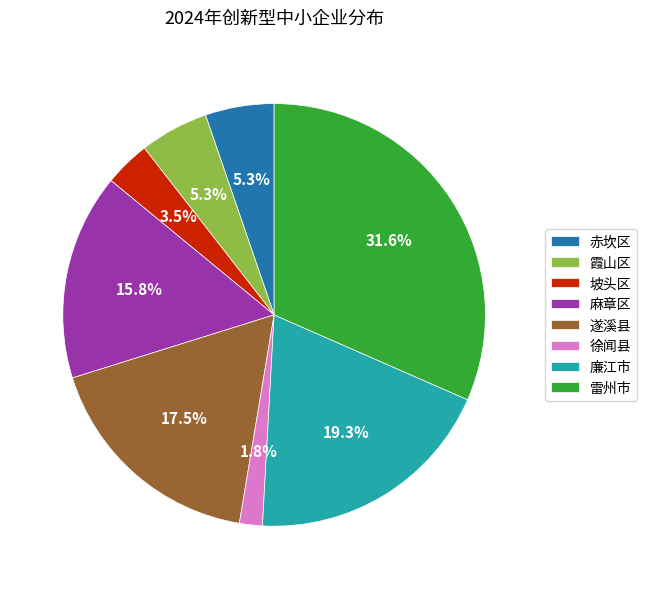

True or false: 赤坎区 accounts for 5% of the total.

True